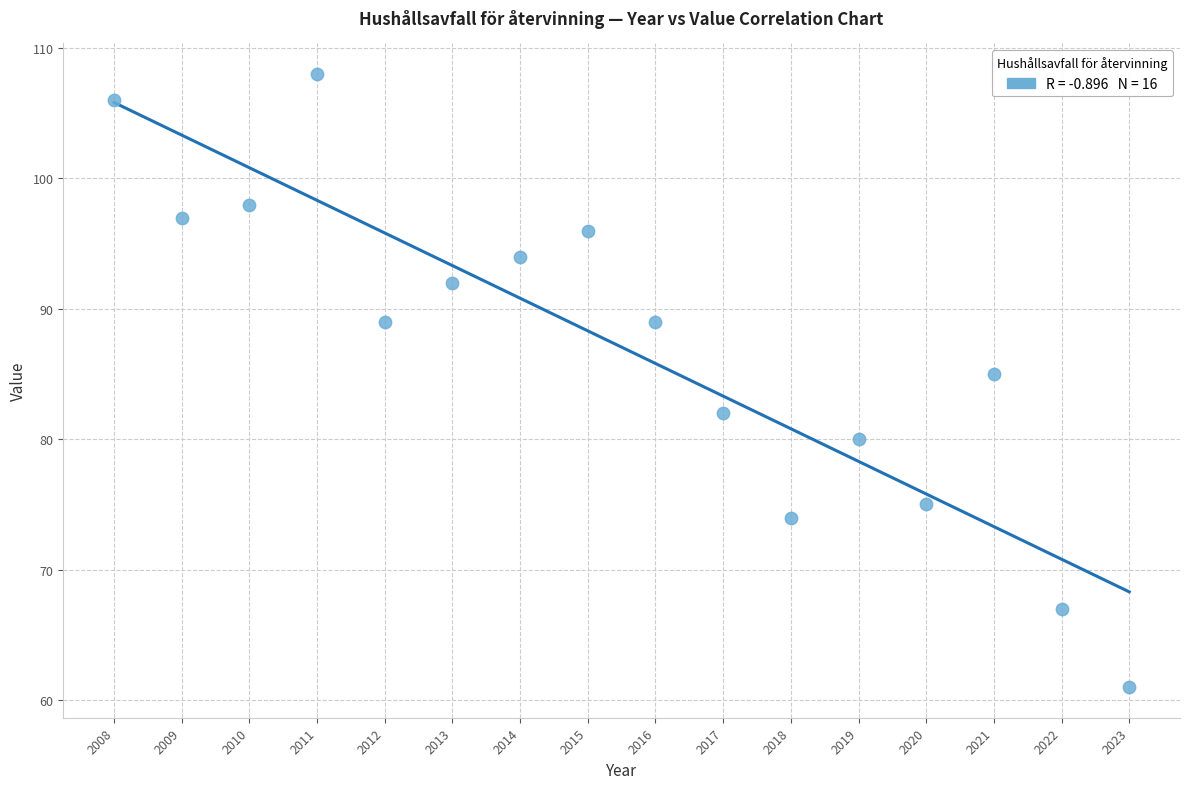

What Y value in the scatter plot is closest to 84?

85